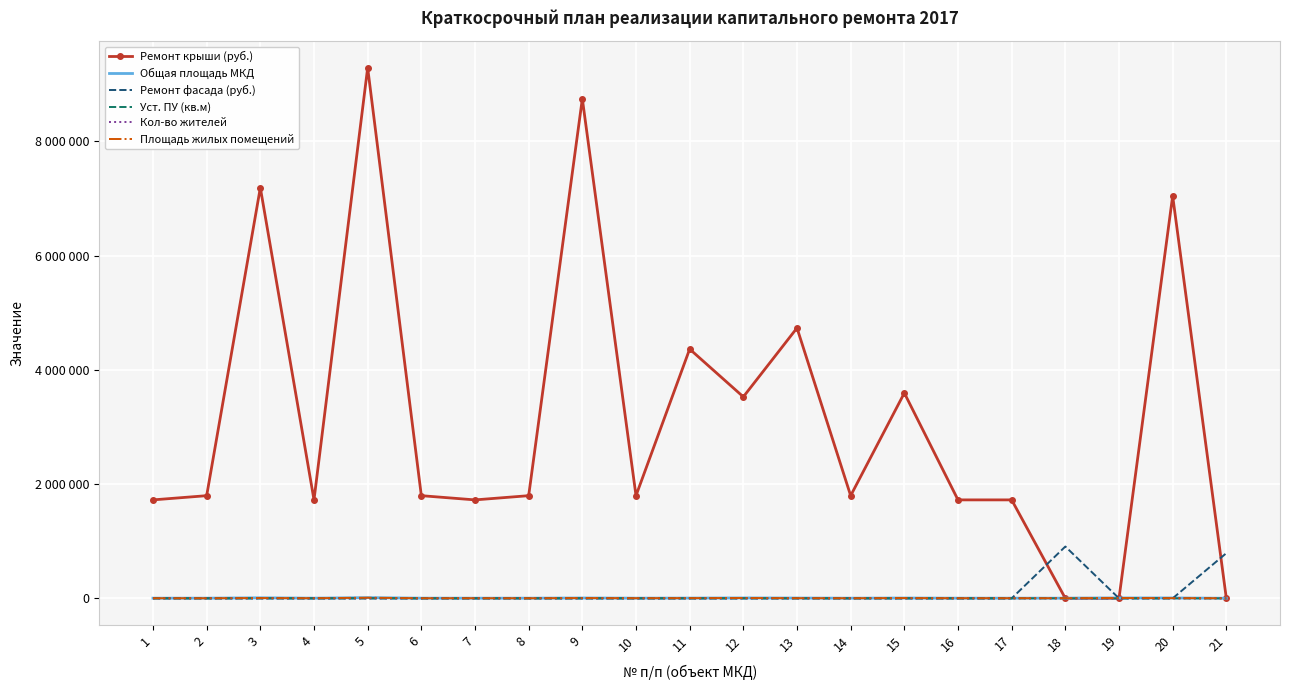

What are all the series names shown in the legend?

Ремонт крыши (руб.), Общая площадь МКД, Ремонт фасада (руб.), Уст. ПУ (кв.м), Кол-во жителей, Площадь жилых помещений